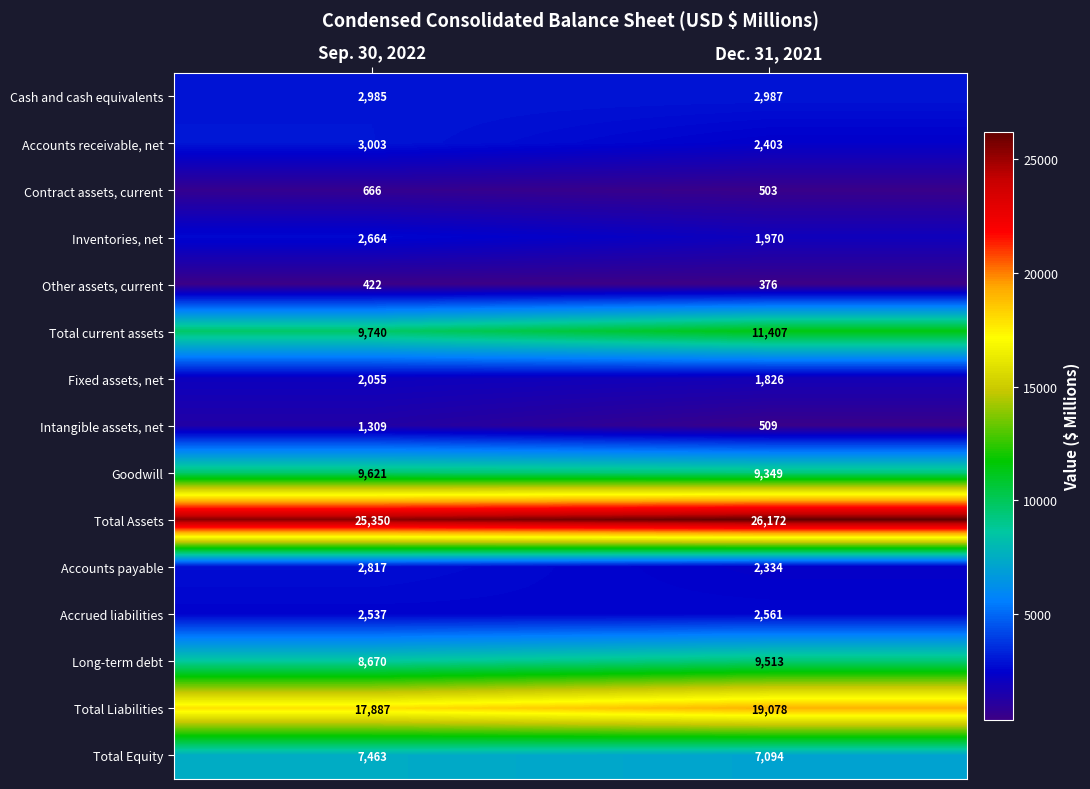

How many data points does each series have?

2